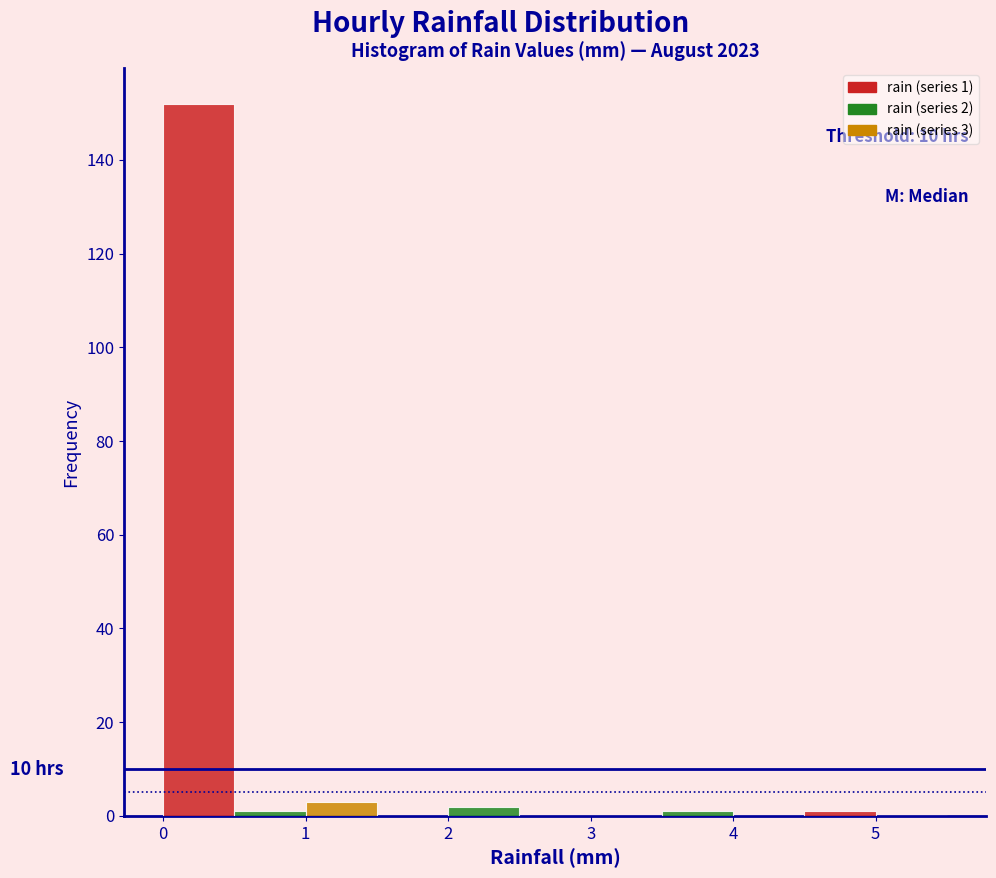

Which range on the x-axis has the tallest bar?

0.0 to 0.5